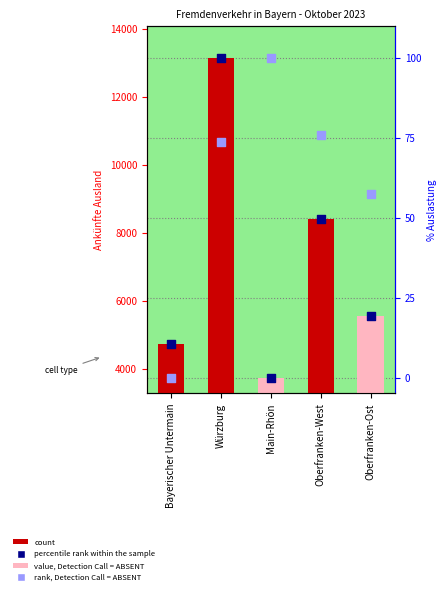

At which category is the sum across all series the highest?

Würzburg